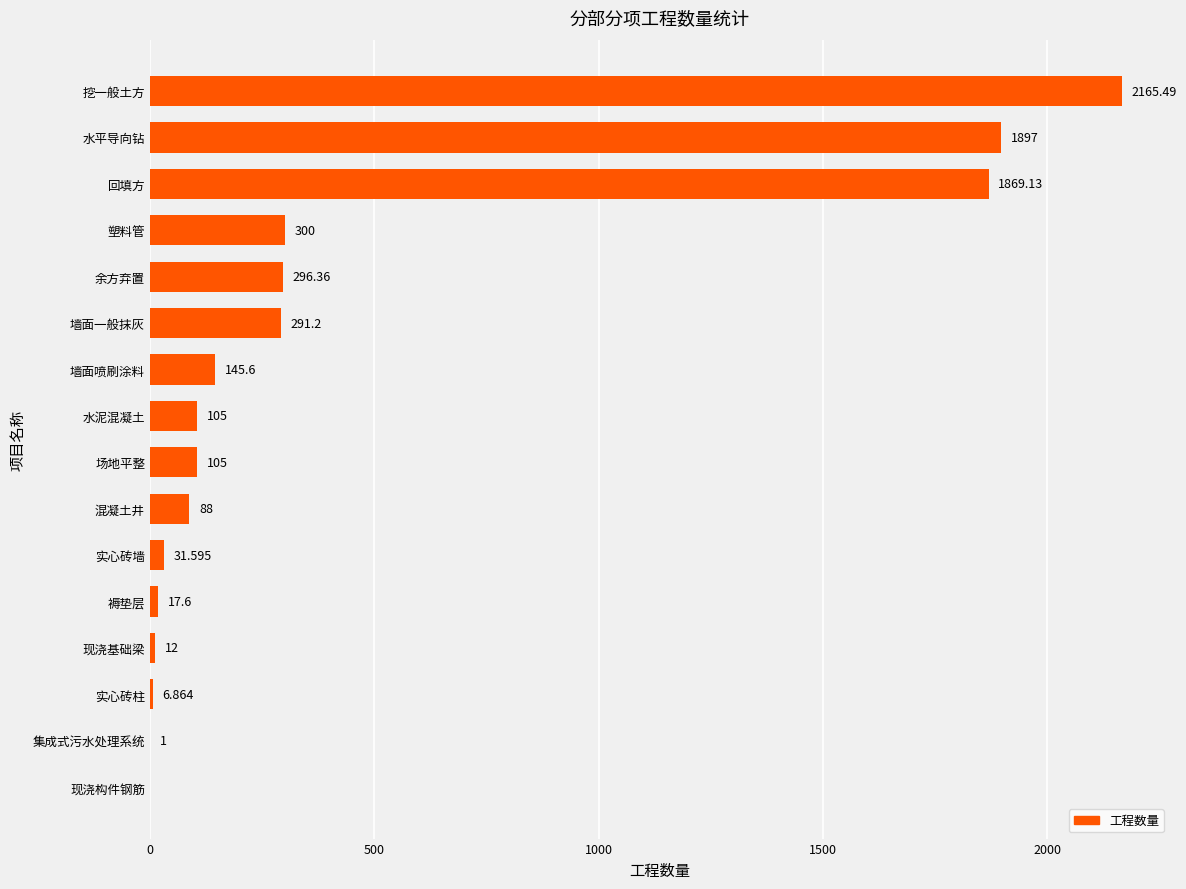

Where is the data nearest to the value 1082?

塑料管